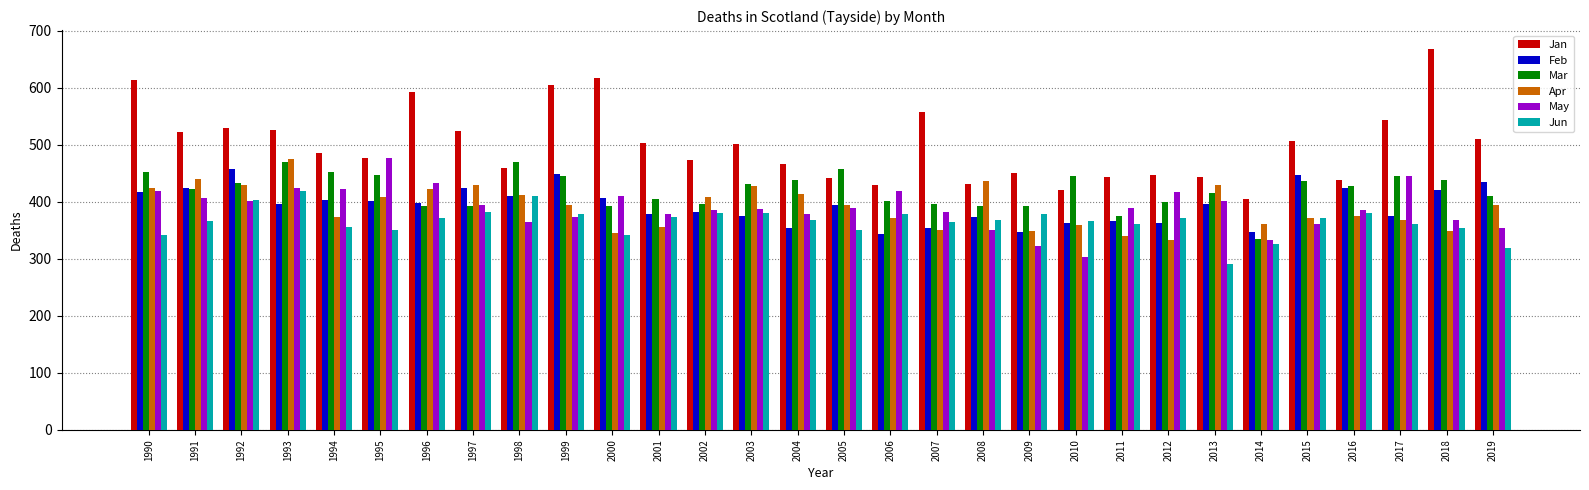

What is the maximum value for May?

477